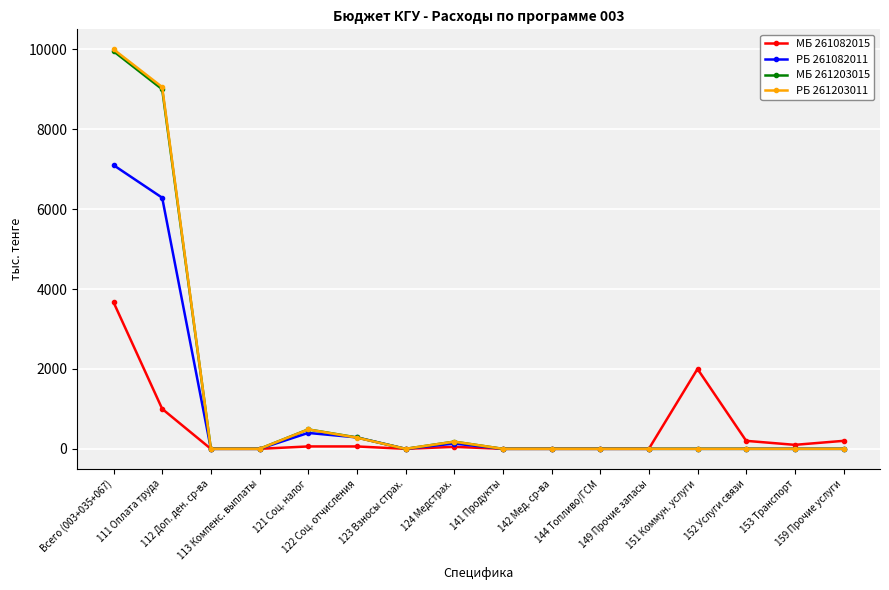

What is the average value of the МБ 261203015 series?

1244